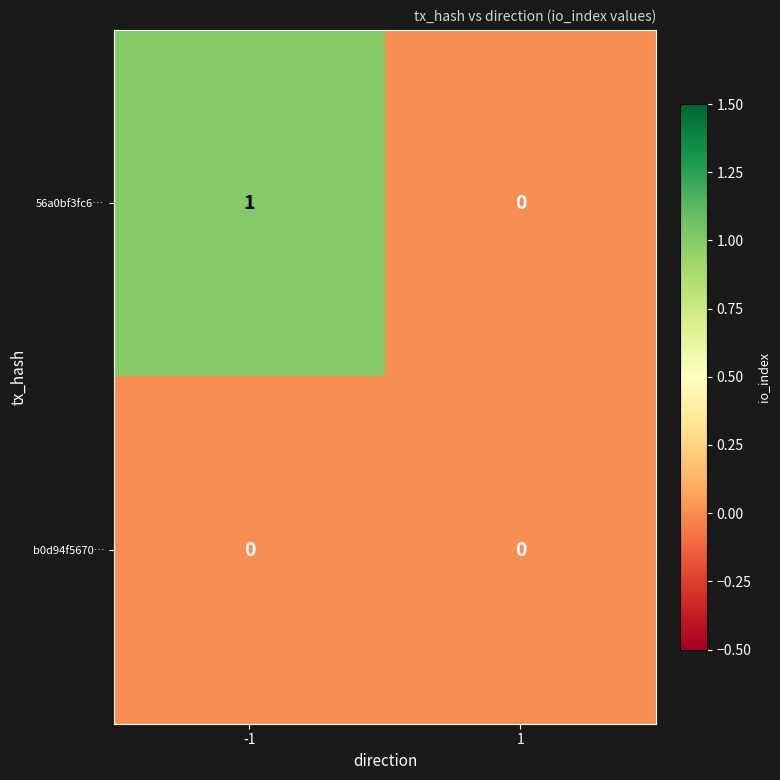

Which series has the largest total across all categories?

56a0bf3fc6…